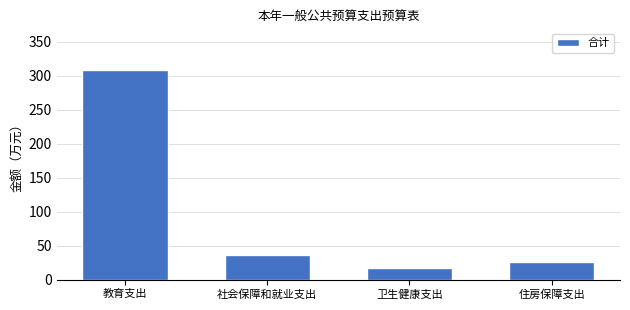

True or false: the data shows 14.6 at 住房保障支出.

False